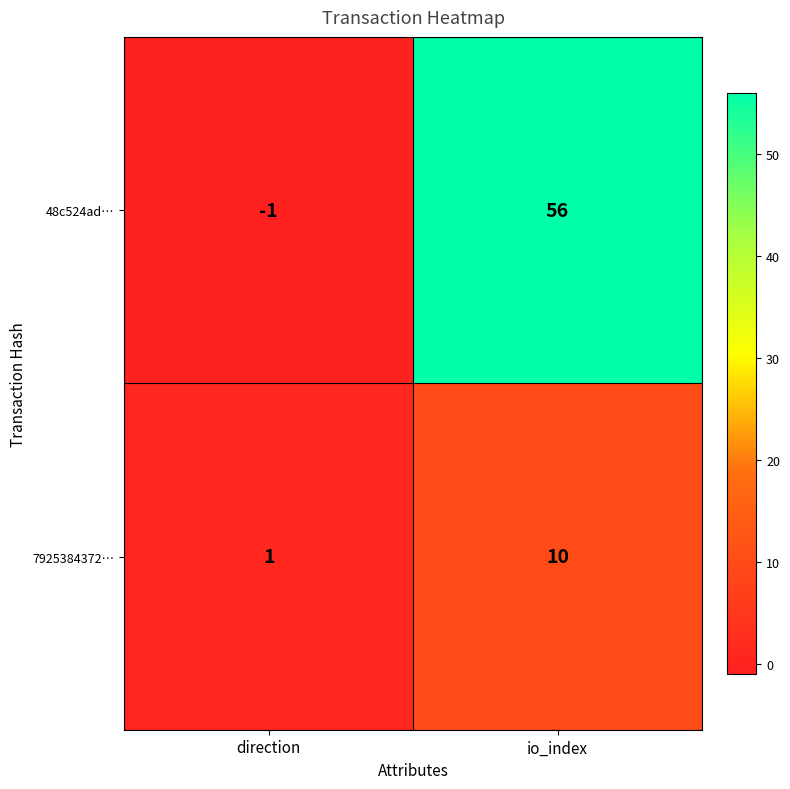

What is the sum of the 7925384372… values at direction and io_index?

11